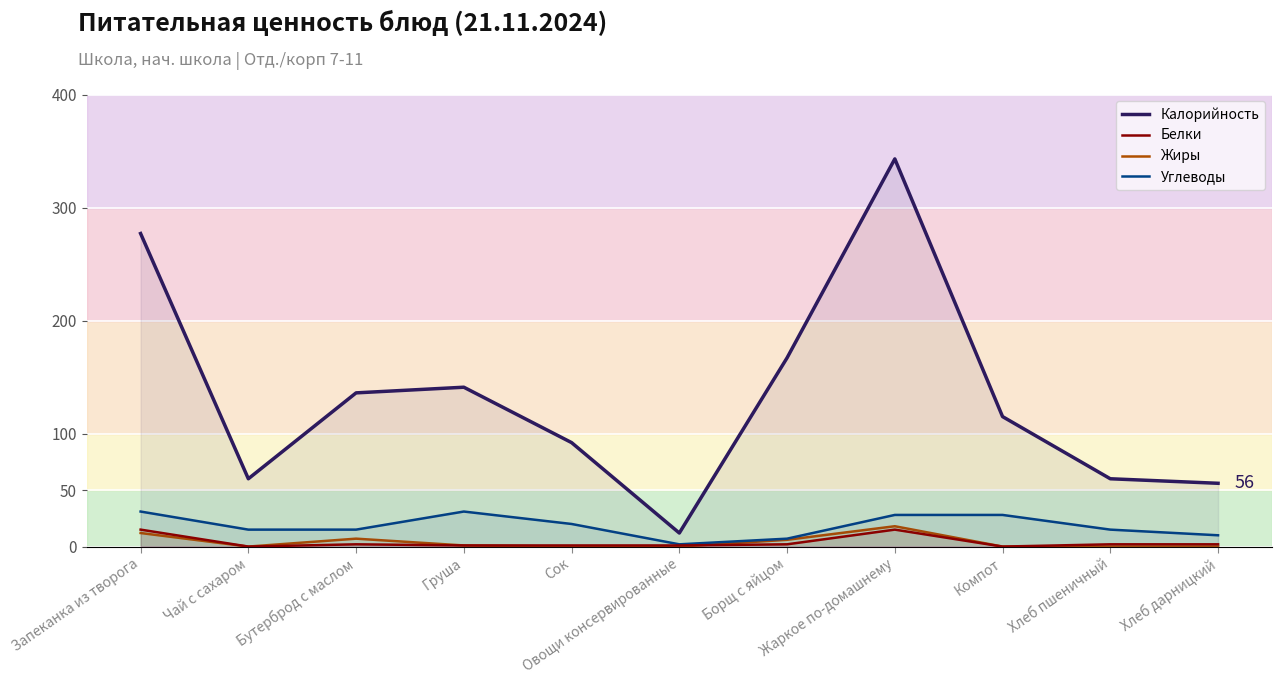

Reading left to right, list all the values displayed in this chart.

Калорийность: Запеканка из творога=277	Чай с сахаром=60	Бутерброд с маслом=136	Груша=141	Сок=92	Овощи консервированные=12	Борщ с яйцом=167	Жаркое по-домашнему=343	Компот=115	Хлеб пшеничный=60	Хлеб дарницкий=56
Белки: Запеканка из творога=15	Чай с сахаром=0	Бутерброд с маслом=2	Груша=1	Сок=1	Овощи консервированные=1	Борщ с яйцом=2	Жаркое по-домашнему=15	Компот=0	Хлеб пшеничный=2	Хлеб дарницкий=2
Жиры: Запеканка из творога=12	Чай с сахаром=0	Бутерброд с маслом=7	Груша=1	Сок=0	Овощи консервированные=0	Борщ с яйцом=6	Жаркое по-домашнему=18	Компот=0	Хлеб пшеничный=0	Хлеб дарницкий=0
Углеводы: Запеканка из творога=31	Чай с сахаром=15	Бутерброд с маслом=15	Груша=31	Сок=20	Овощи консервированные=2	Борщ с яйцом=7	Жаркое по-домашнему=28	Компот=28	Хлеб пшеничный=15	Хлеб дарницкий=10